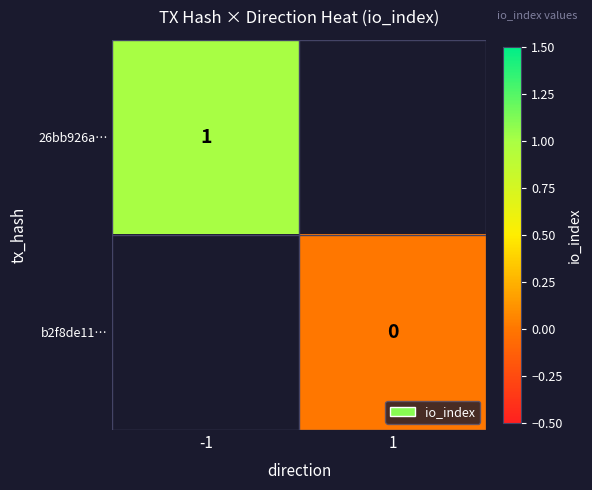

At how many categories does at least one series exceed 0?

1